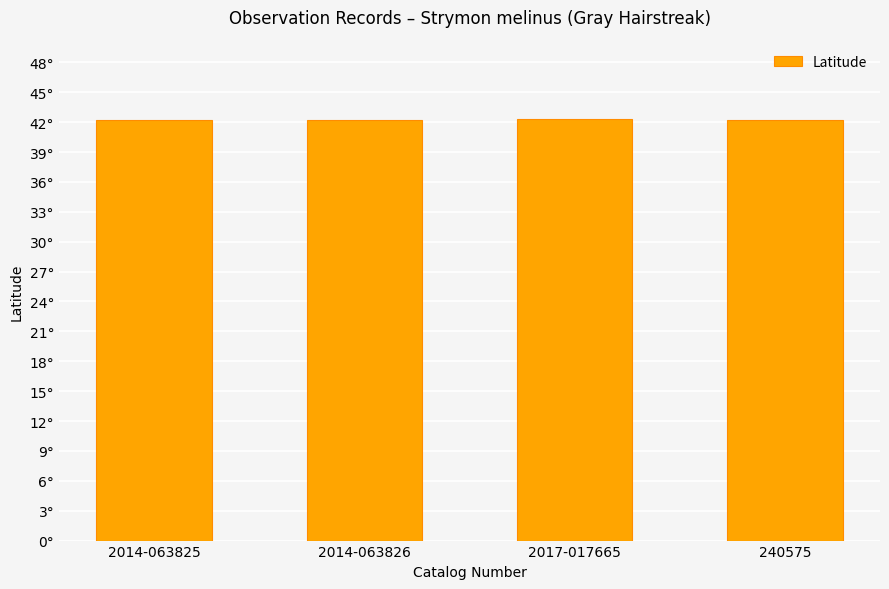

What is the ratio of the value at 240575 to the value at 2014-063826?

1.0